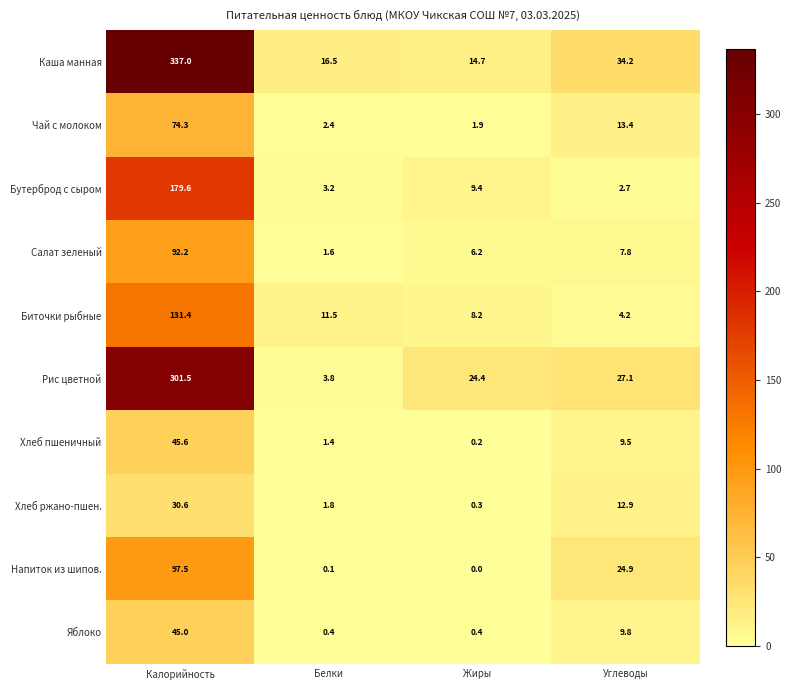

Count the number of data series in this chart.

10